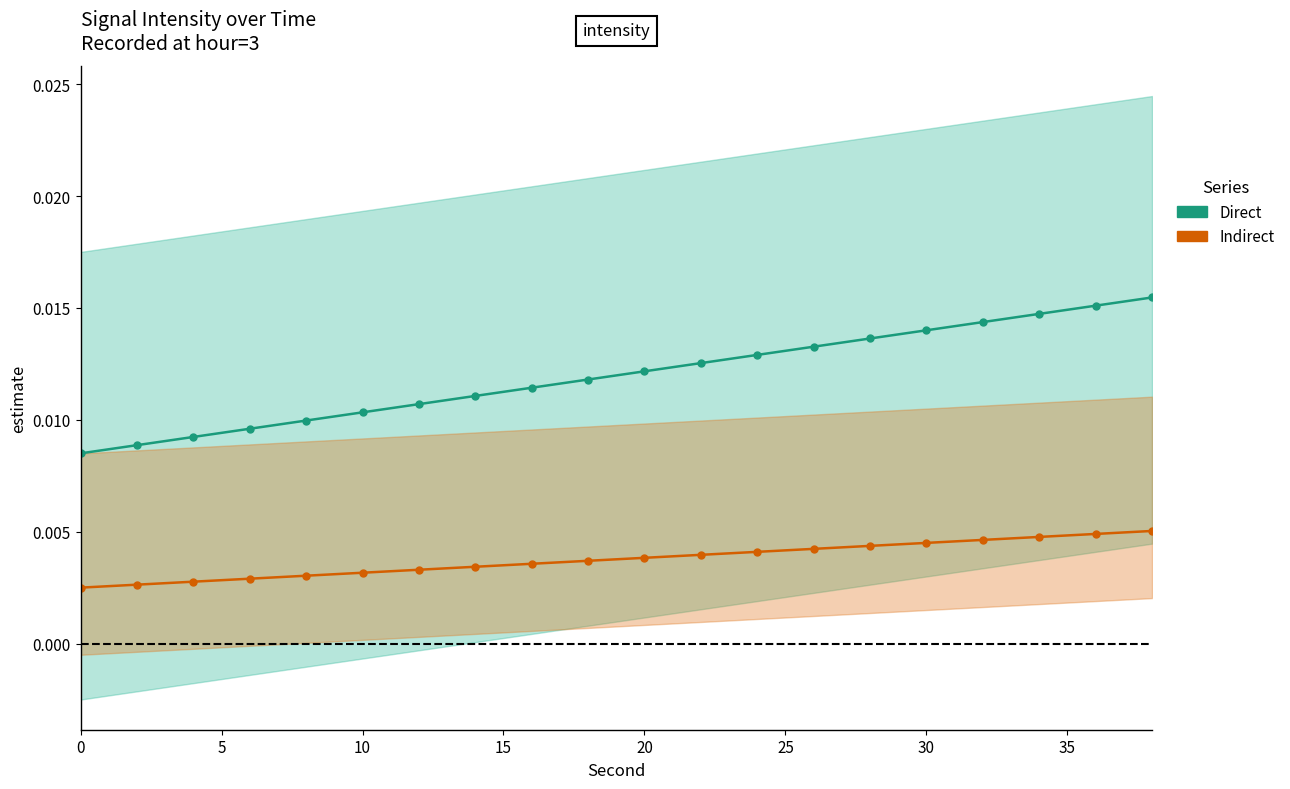

What is the sum of all Direct values?

0.2